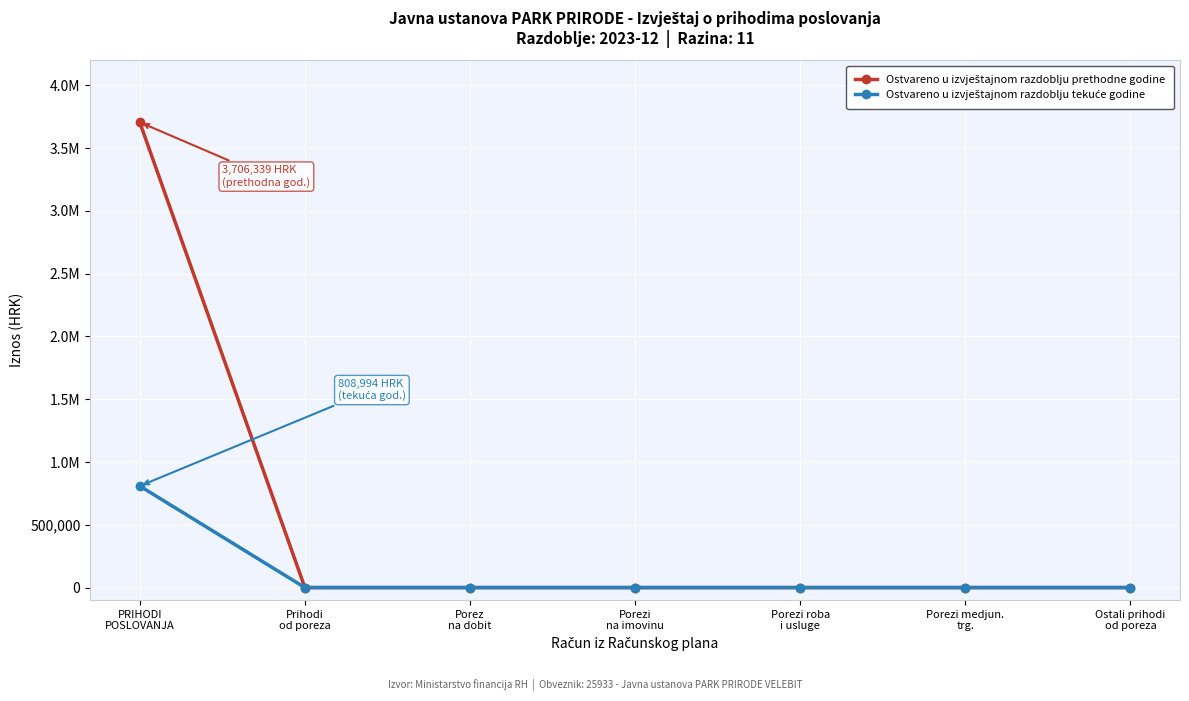

Reading right to left, what are all the values shown in this chart?

Ostvareno u izvještajnom razdoblju prethodne godine: Ostali prihodi
od poreza=0.0	Porezi medjun.
trg.=0.0	Porezi roba
i usluge=0.0	Porezi
na imovinu=0.0	Porez
na dobit=0.0	Prihodi
od poreza=0.0	PRIHODI
POSLOVANJA=3706339.1
Ostvareno u izvještajnom razdoblju tekuće godine: Ostali prihodi
od poreza=0.0	Porezi medjun.
trg.=0.0	Porezi roba
i usluge=0.0	Porezi
na imovinu=0.0	Porez
na dobit=0.0	Prihodi
od poreza=0.0	PRIHODI
POSLOVANJA=808993.6